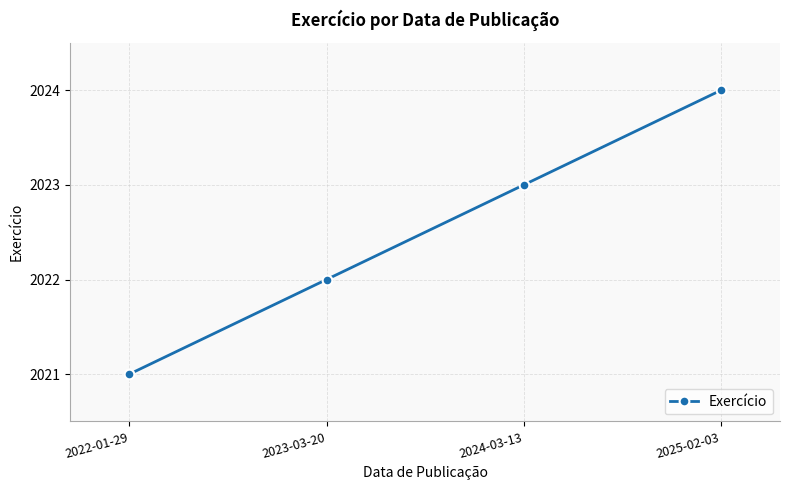

True or false: the data shows 3202 at 2022-01-29.

False